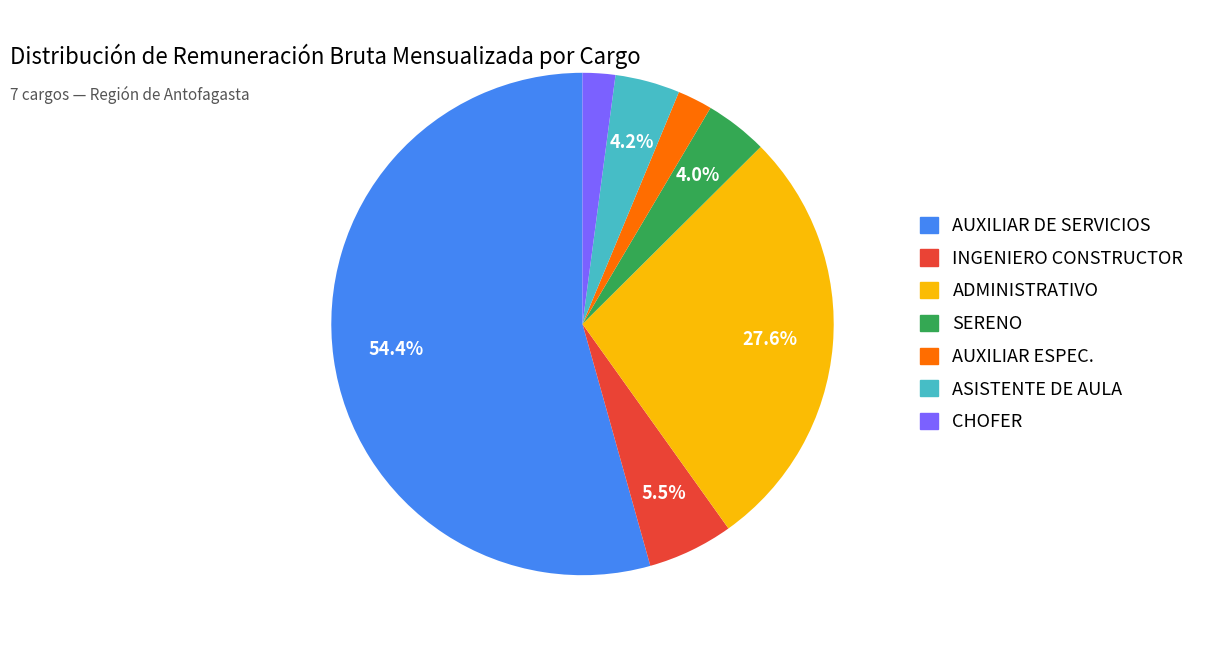

Is there a majority slice in this chart?

Yes